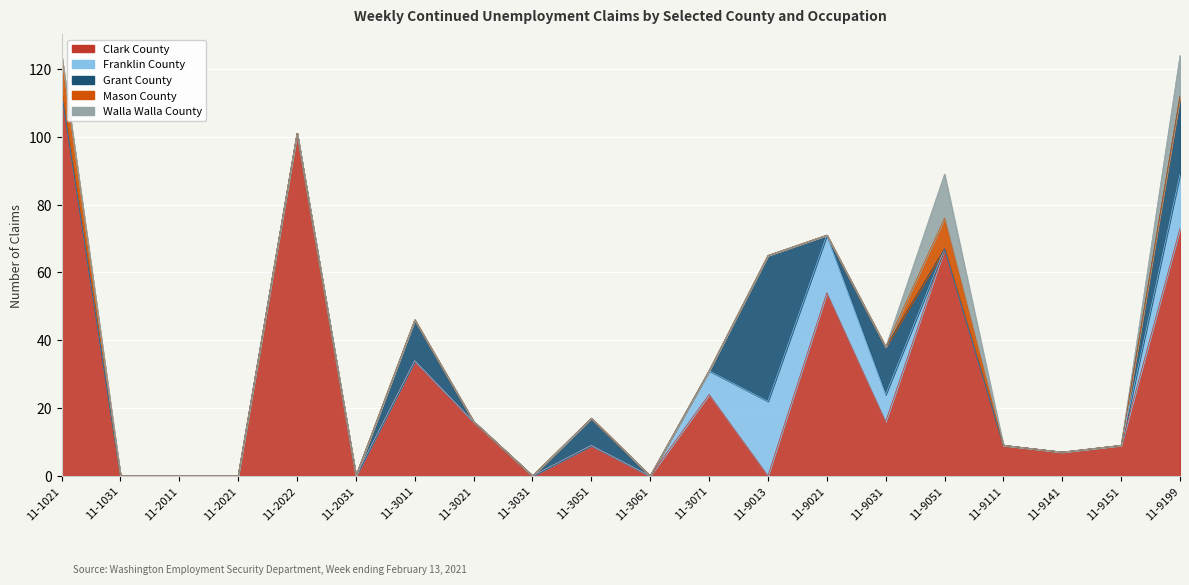

What is the value of the Clark County point at the 12th from the left?

24